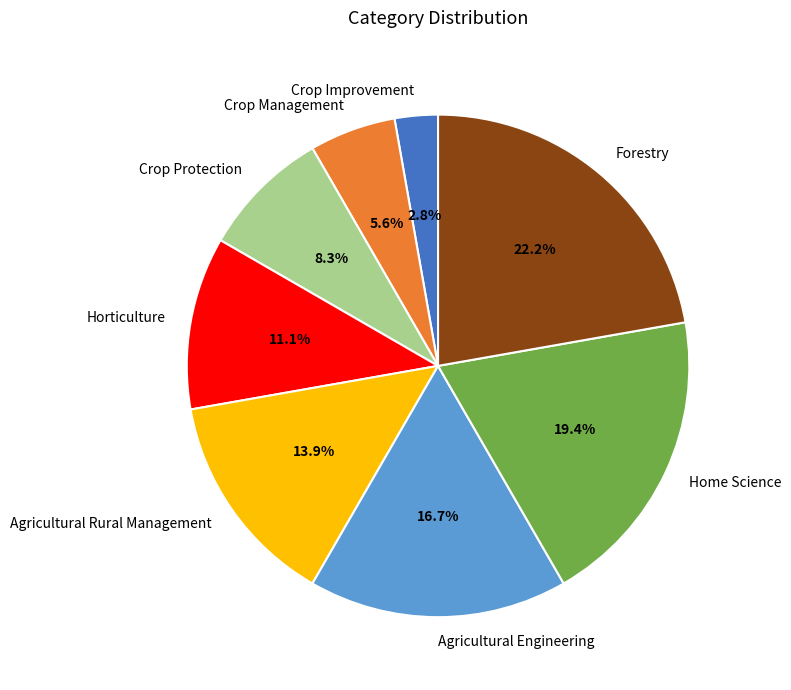

To the nearest percent, what is the difference between the largest and smallest slice percentages?

19%